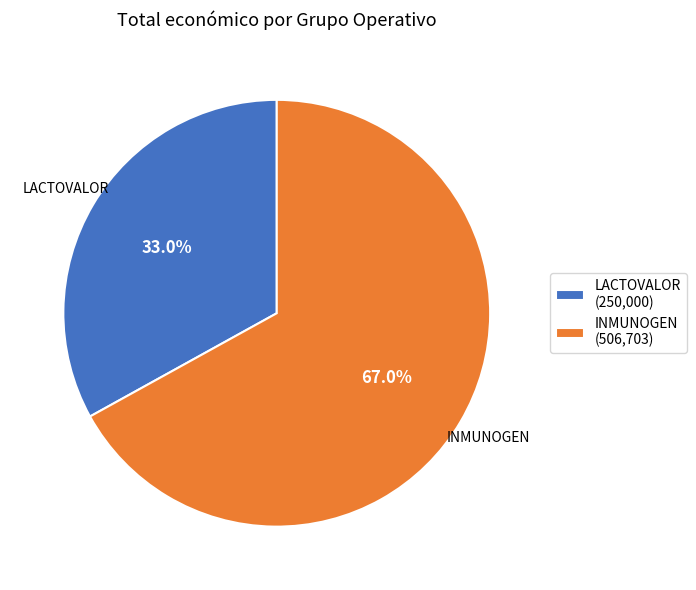

To the nearest percent, what is the difference between the LACTOVALOR and INMUNOGEN slice percentages?

34%